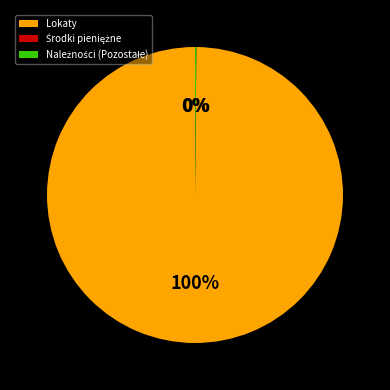

Is there a majority slice in this chart?

Yes